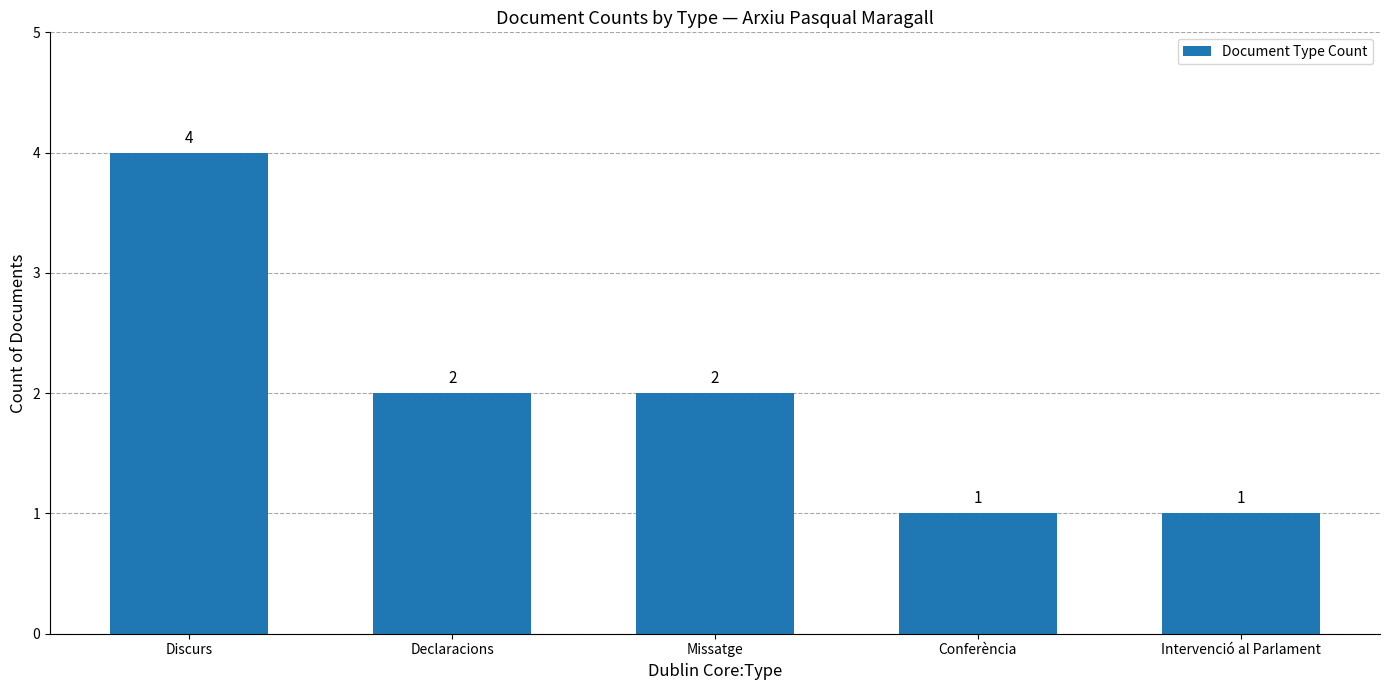

What is the ratio of the value at Intervenció al Parlament to the value at Conferència?

1.0